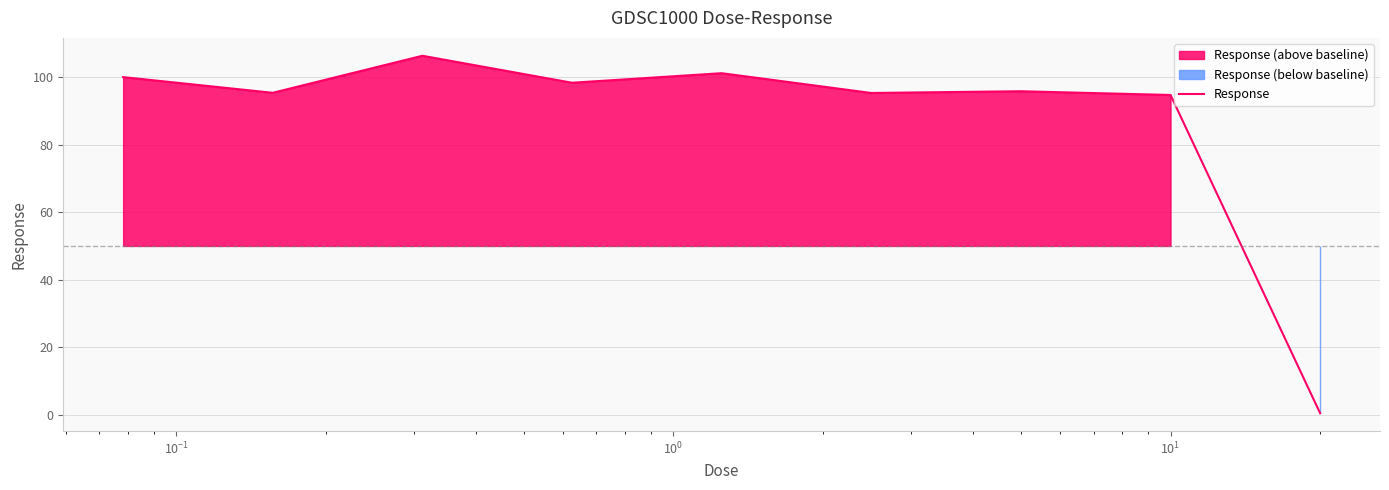

What is the highest value of the Response series?

106.4